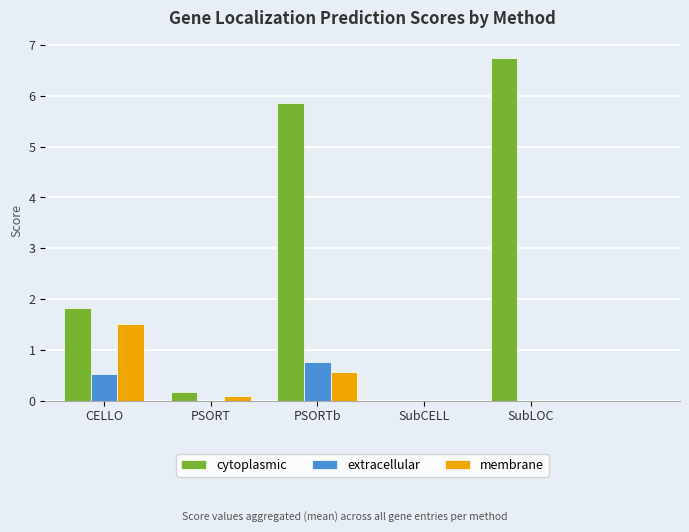

Reading left to right, transcribe all the data shown in this chart.

cytoplasmic: 1.8	0.2	5.9	0.0	6.8
extracellular: 0.5	0.0	0.8	0.0	0.0
membrane: 1.5	0.1	0.6	0.0	0.0